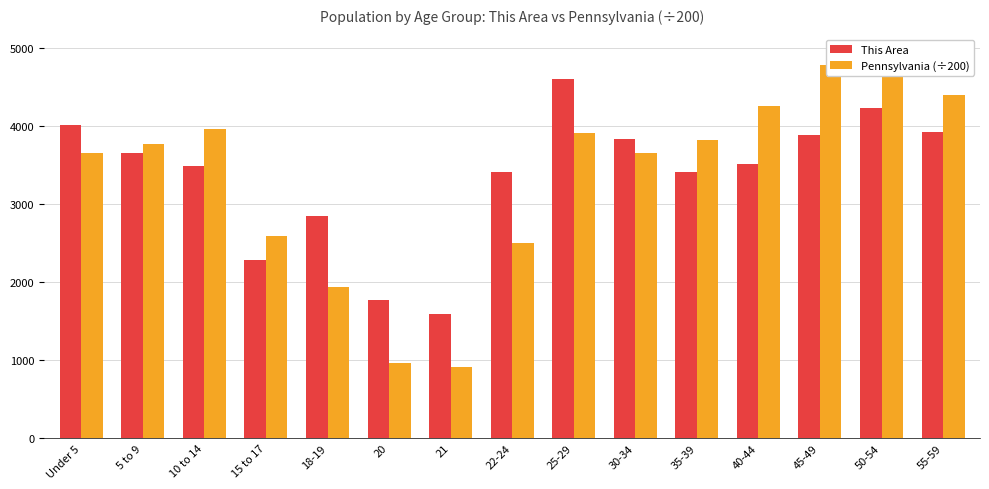

What is the maximum value shown in the chart?

4923.2